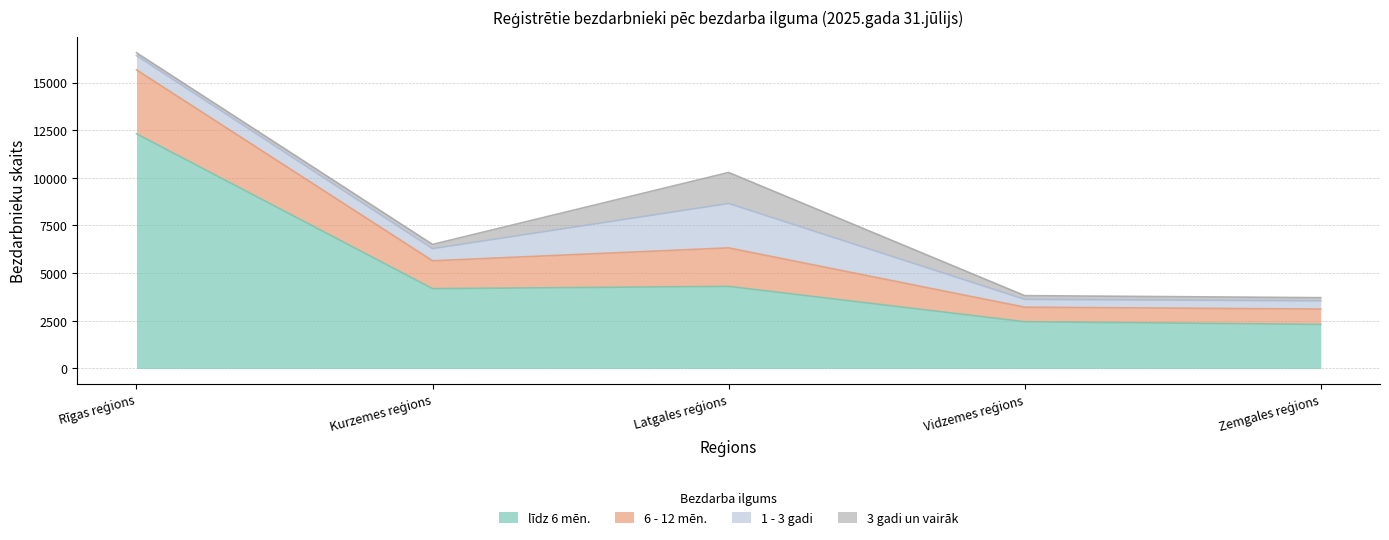

Which label corresponds to the smallest value in the chart?

Zemgales reģions